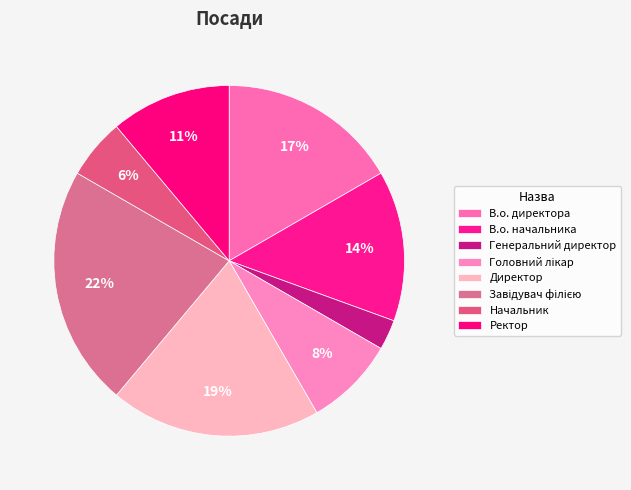

To the nearest percent, what is the combined percentage of Генеральний директор and В.о. начальника?

17%